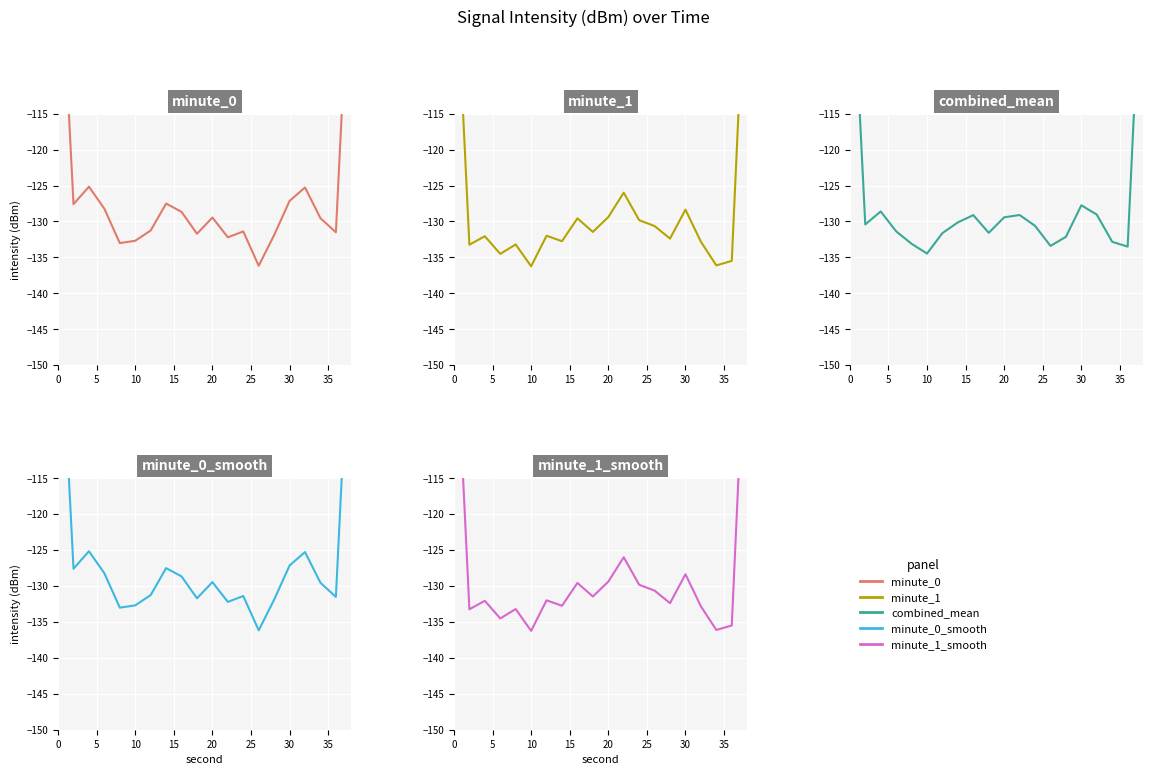

True or false: minute_1 has more than 1 points higher than both neighbors.

True